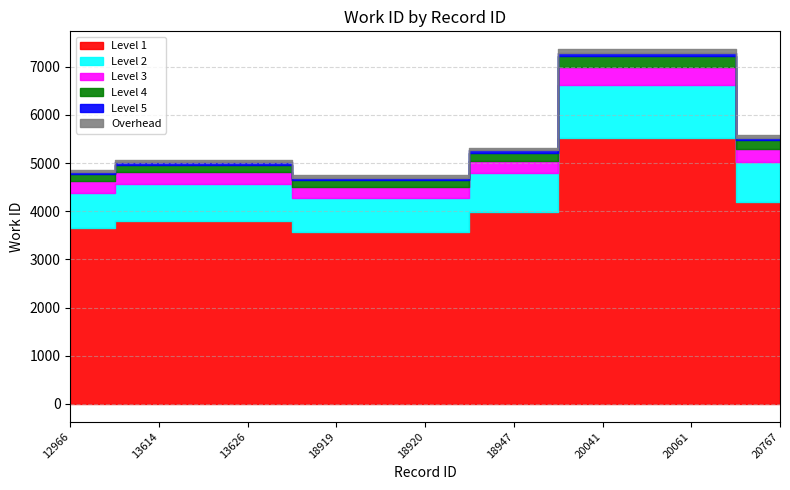

Does the chart have visible grid lines?

Yes